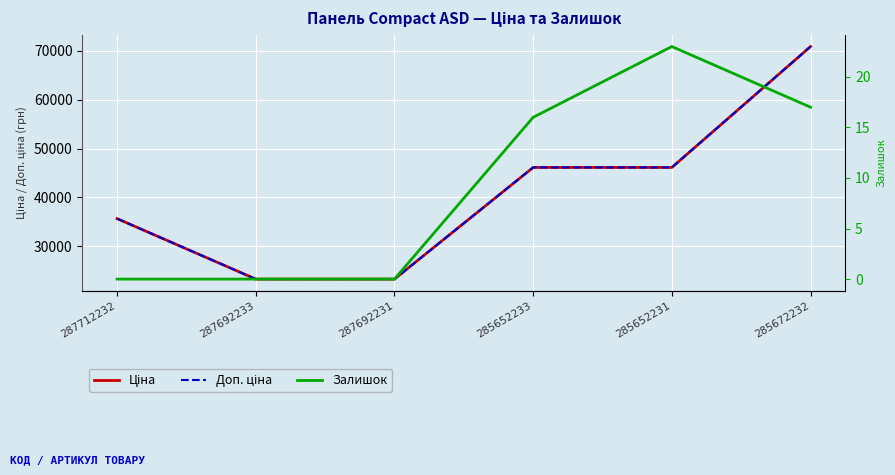

What value does the Залишок series have at 285652231?

23.0